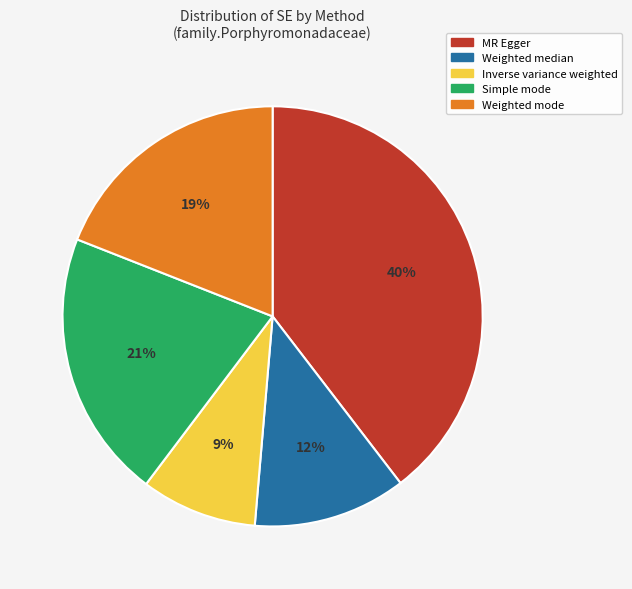

Count the number of slices in the pie.

5